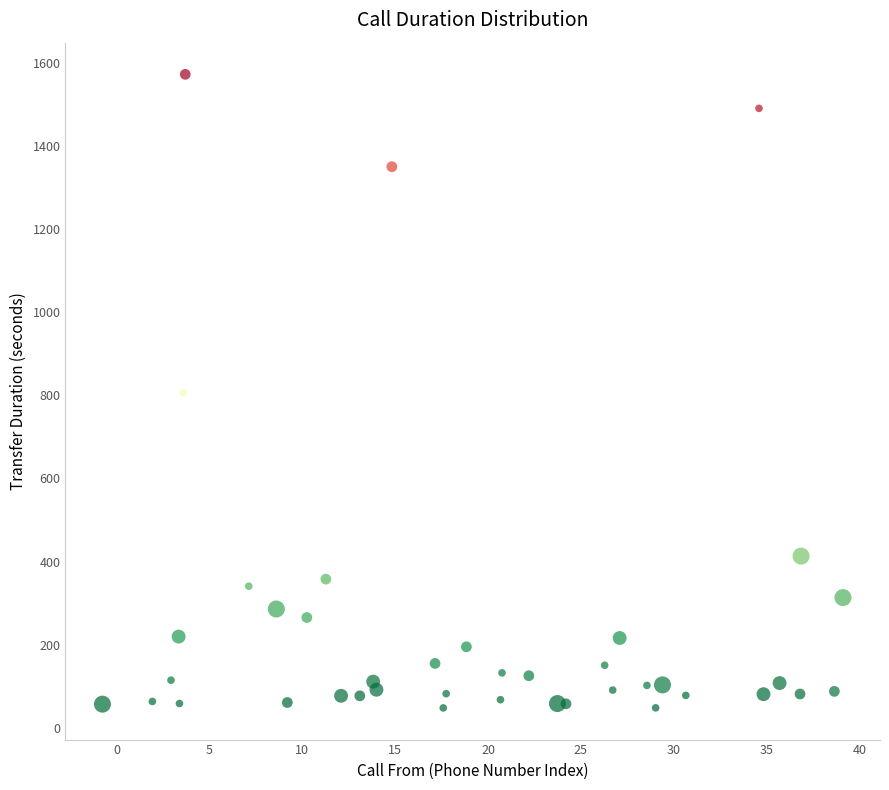

What is the range of Y values (max minus min)?

1525.0